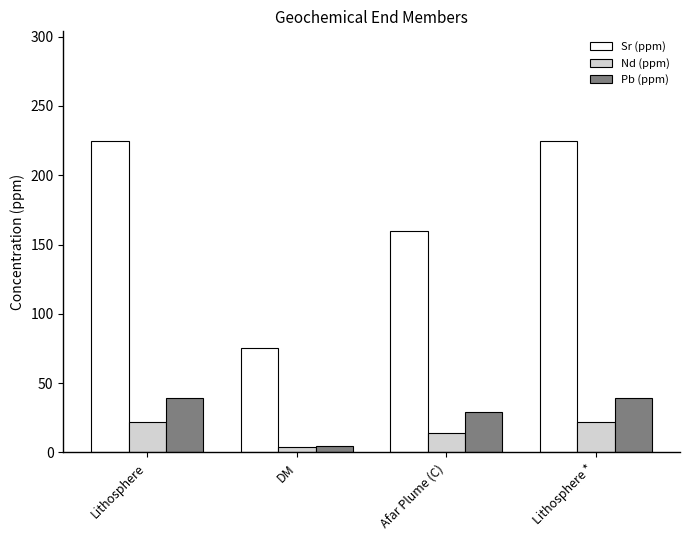

What position from the left is Lithosphere *?

4